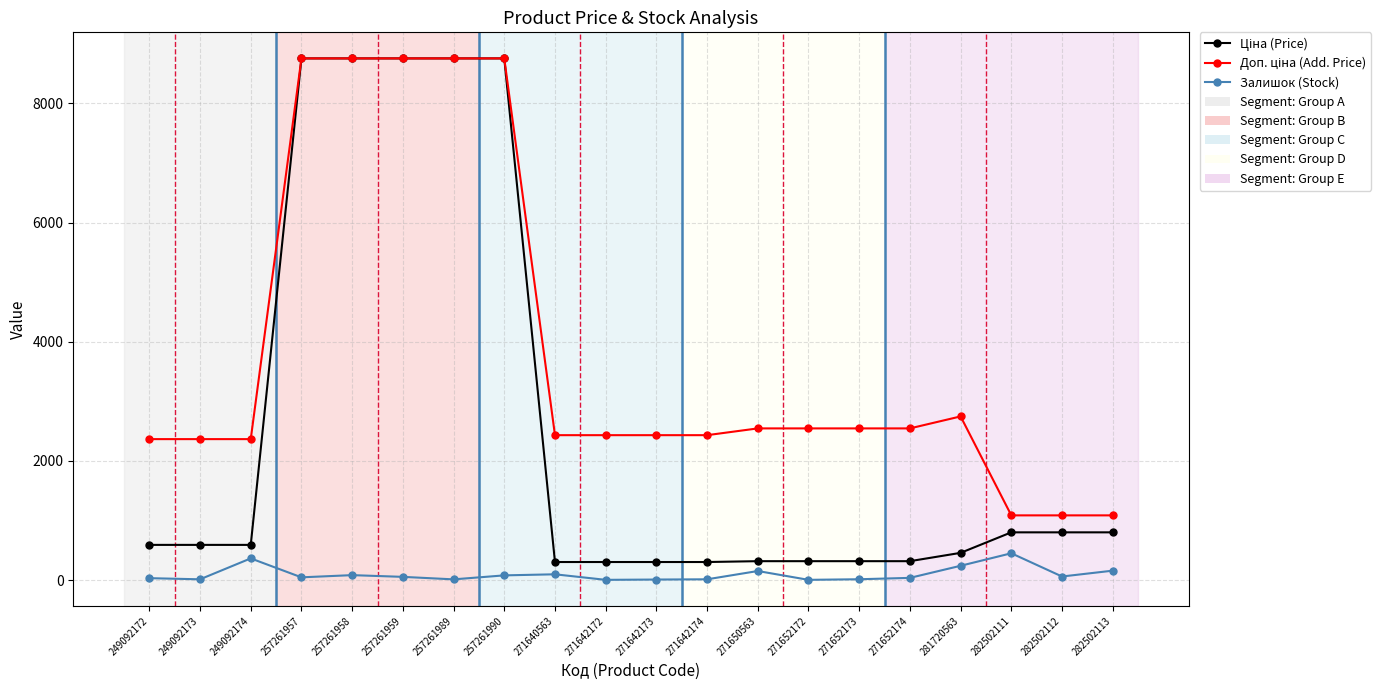

Is it true that Залишок (Stock) equals 47.0 at 257261957?

True